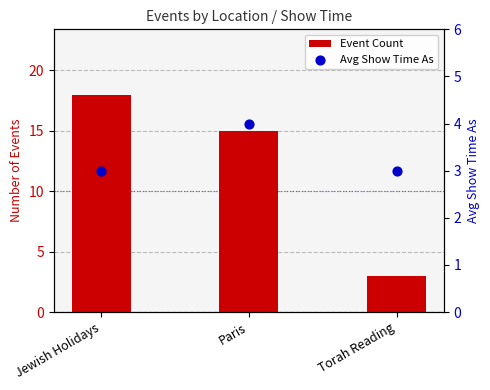

At which category is the sum across all series the highest?

Jewish Holidays